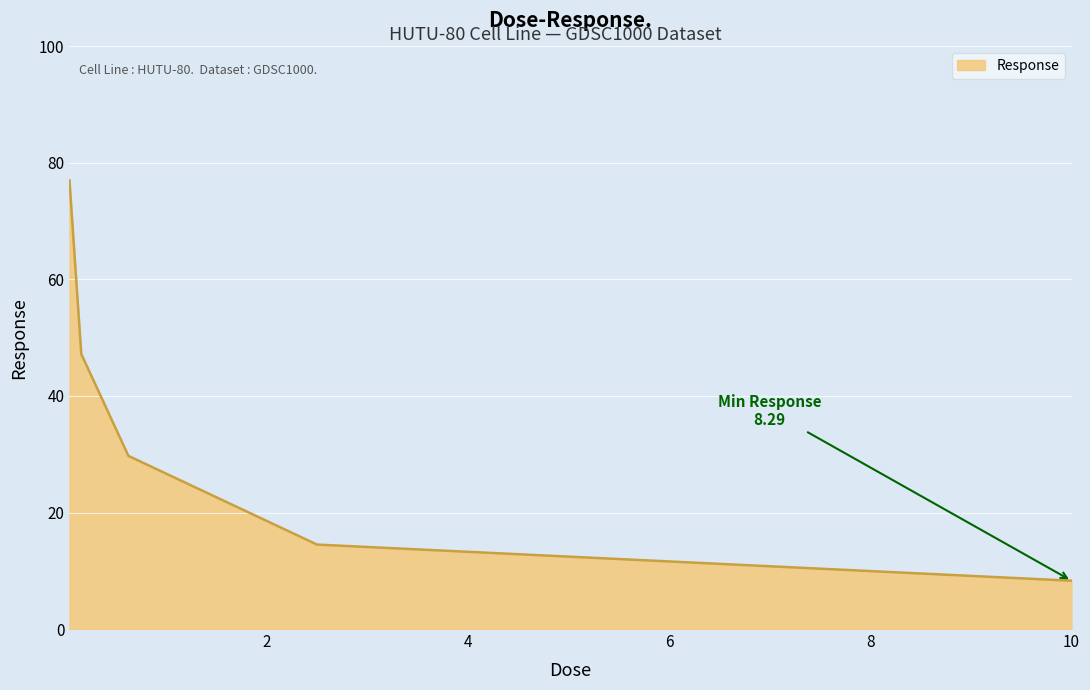

True or false: the data has more than 0 interior local peaks.

False